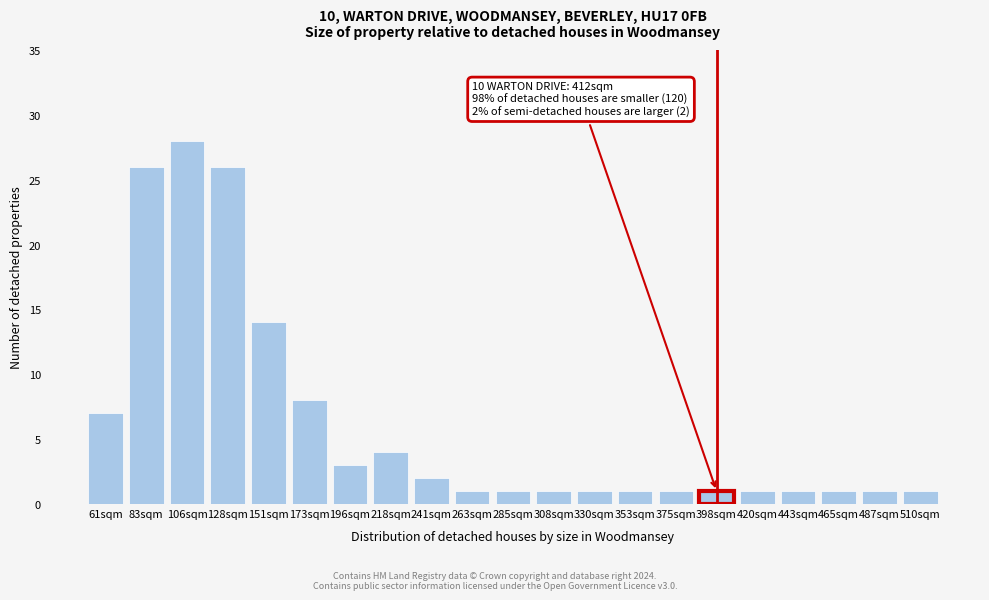

Reading left to right, what are all the values shown in this chart?

61sqm=7	83sqm=26	106sqm=28	128sqm=26	151sqm=14	173sqm=8	196sqm=3	218sqm=4	241sqm=2	263sqm=1	285sqm=1	308sqm=1	330sqm=1	353sqm=1	375sqm=1	398sqm=1	420sqm=1	443sqm=1	465sqm=1	487sqm=1	510sqm=1